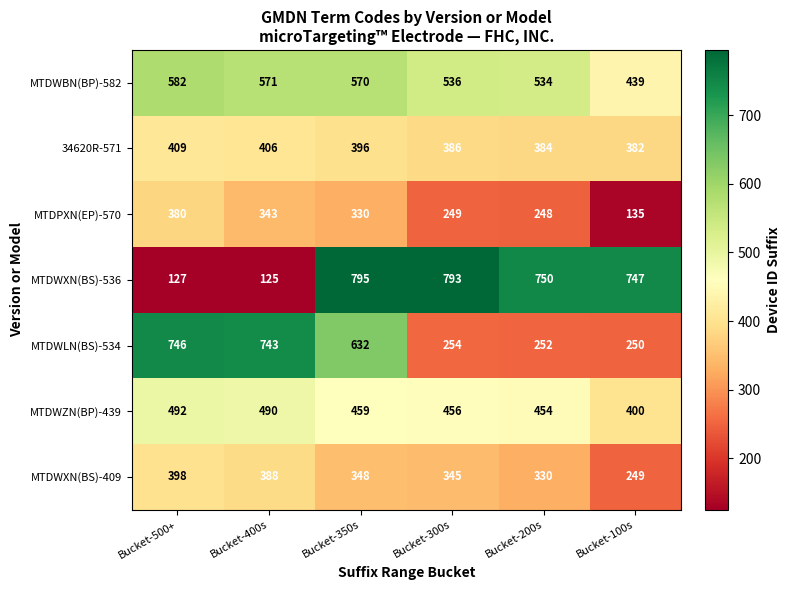

List the series in order of their peak value, lowest first.

MTDPXN(EP)-570, MTDWXN(BS)-409, 34620R-571, MTDWZN(BP)-439, MTDWBN(BP)-582, MTDWLN(BS)-534, MTDWXN(BS)-536